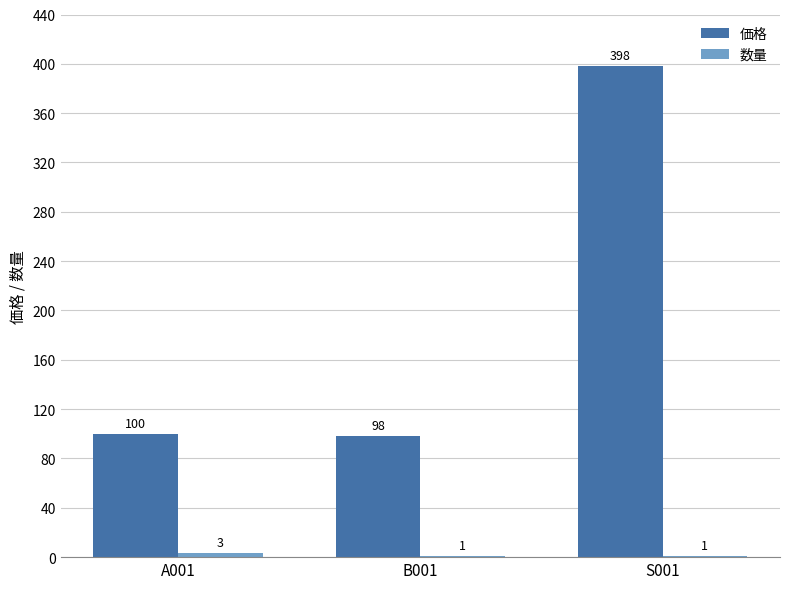

True or false: 価格 has a value of 45 at A001.

False